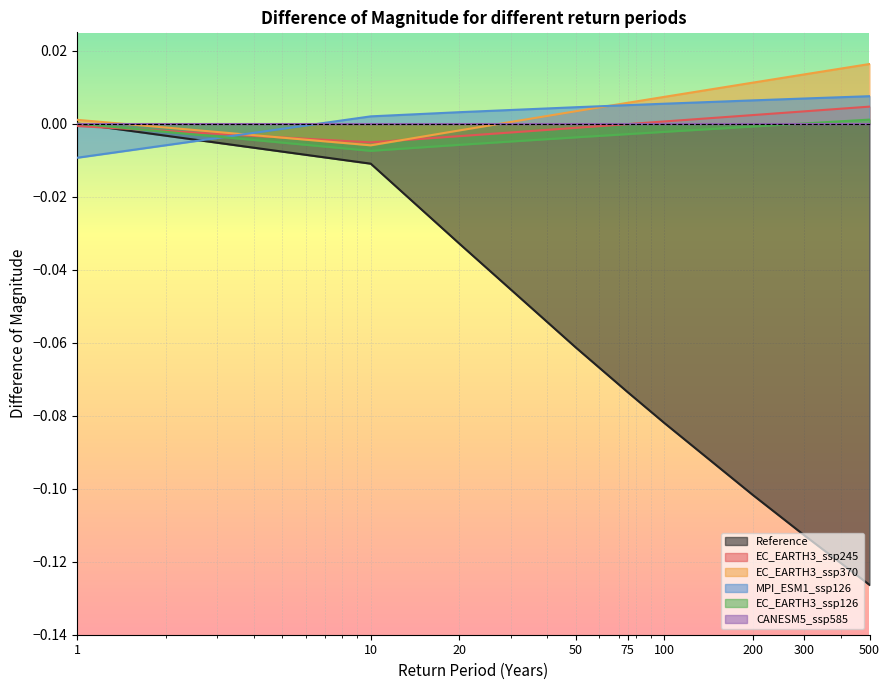

How many lines are shown in the chart?

6